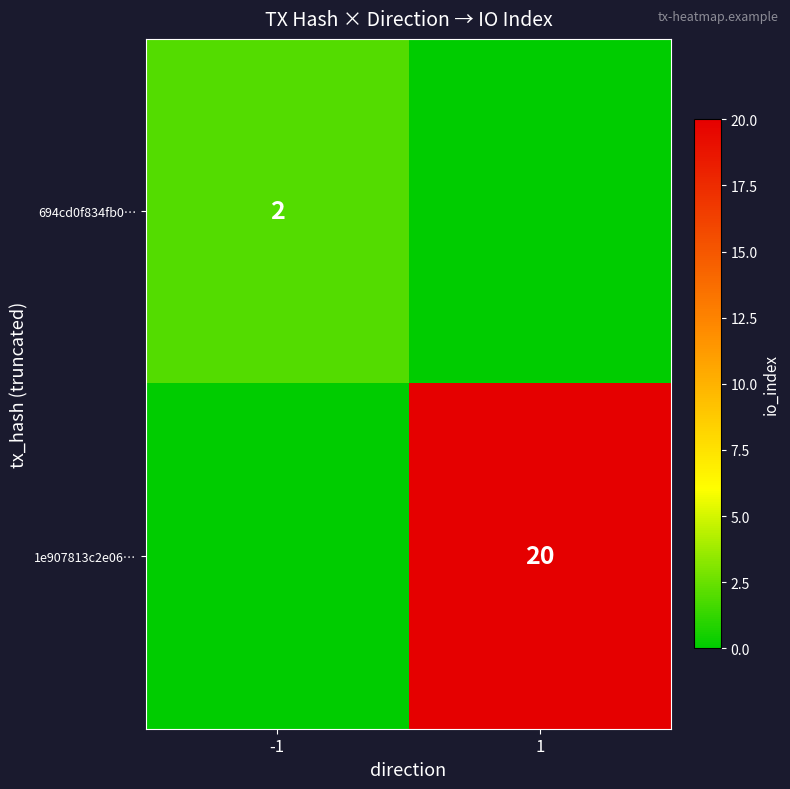

Which has a higher value, 1 or -1?

-1